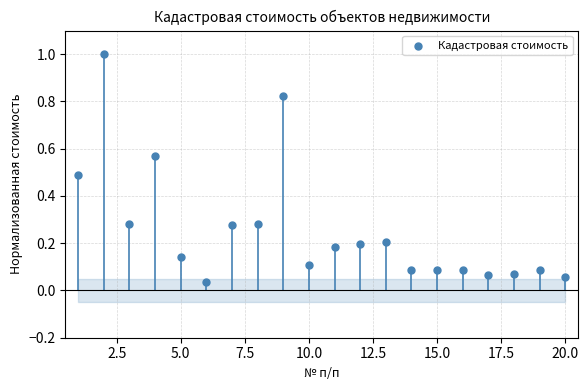

What is the range of X values (max minus min)?

19.0